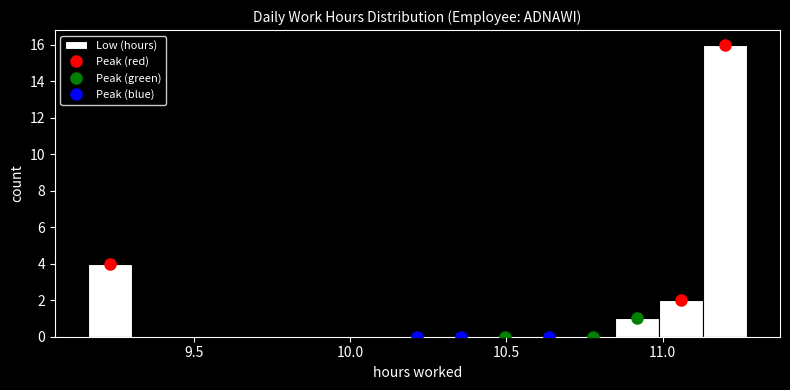

Around what value on the x-axis is the tallest bar? Give the approximate position of its centre, as read against the axis.

11.20